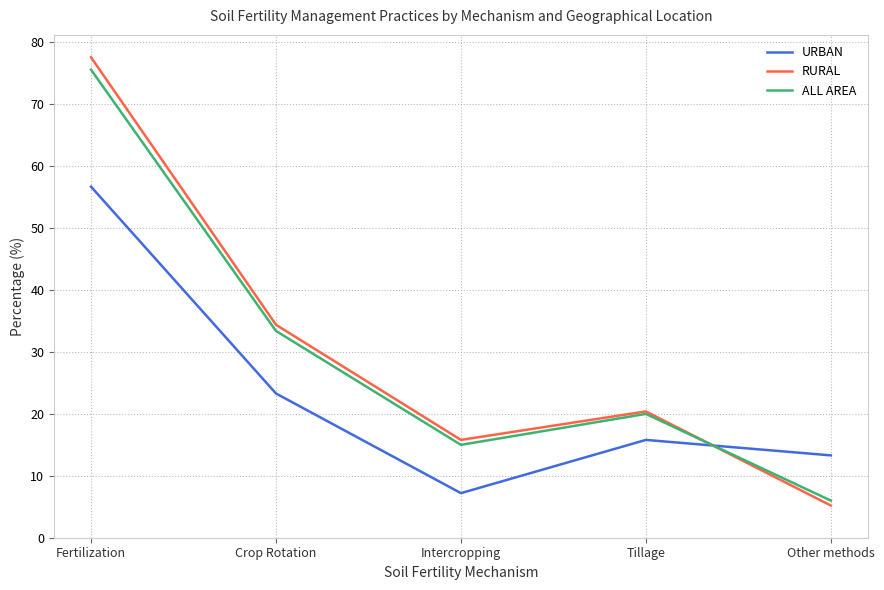

After their last crossing, which series has the higher values: RURAL or ALL AREA?

ALL AREA